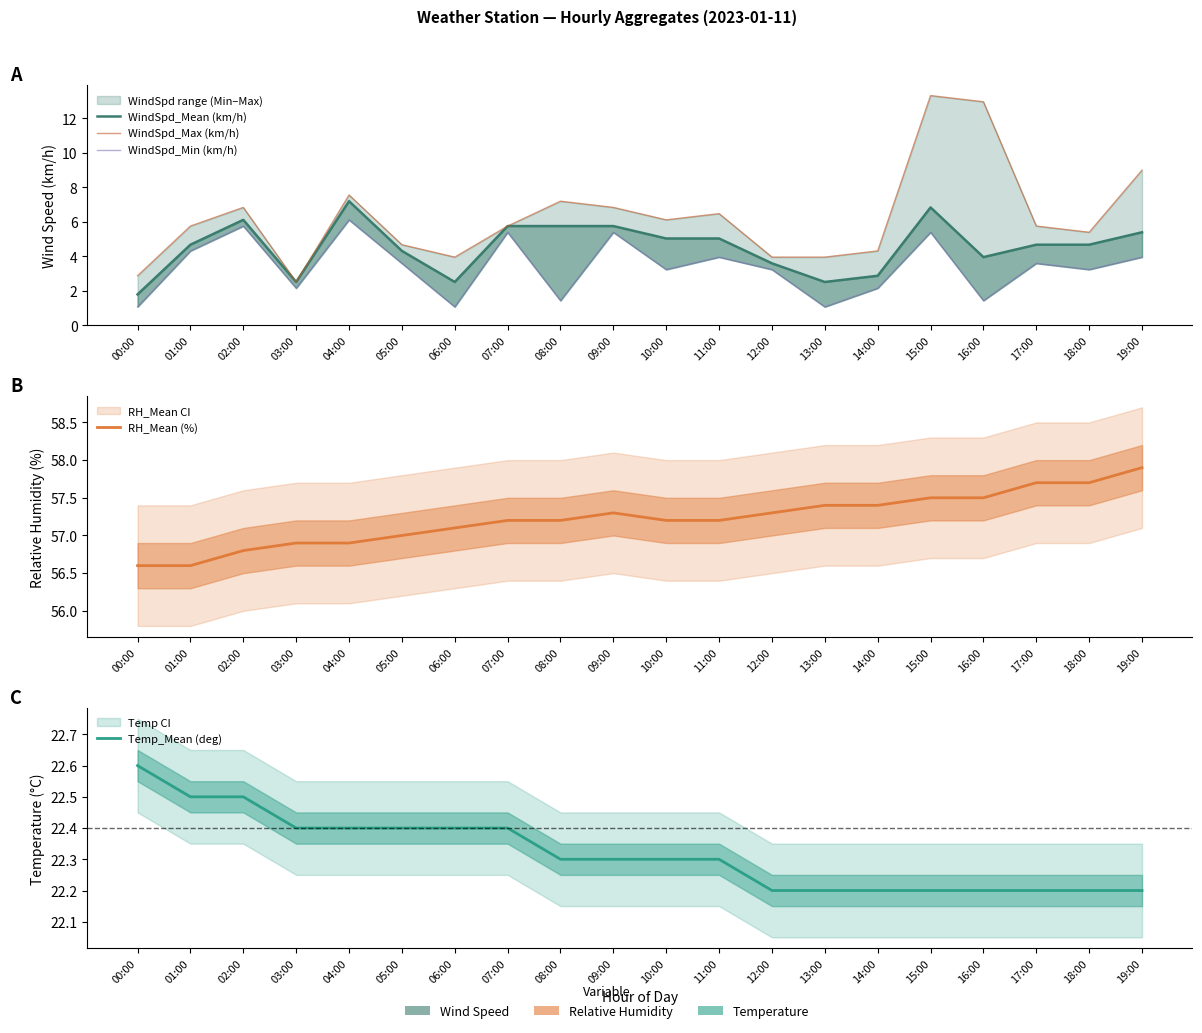

What are all the series names shown in the legend?

WindSpd_Mean (km/h), WindSpd_Max (km/h), WindSpd_Min (km/h), RH_Mean (%), Temp_Mean (deg)